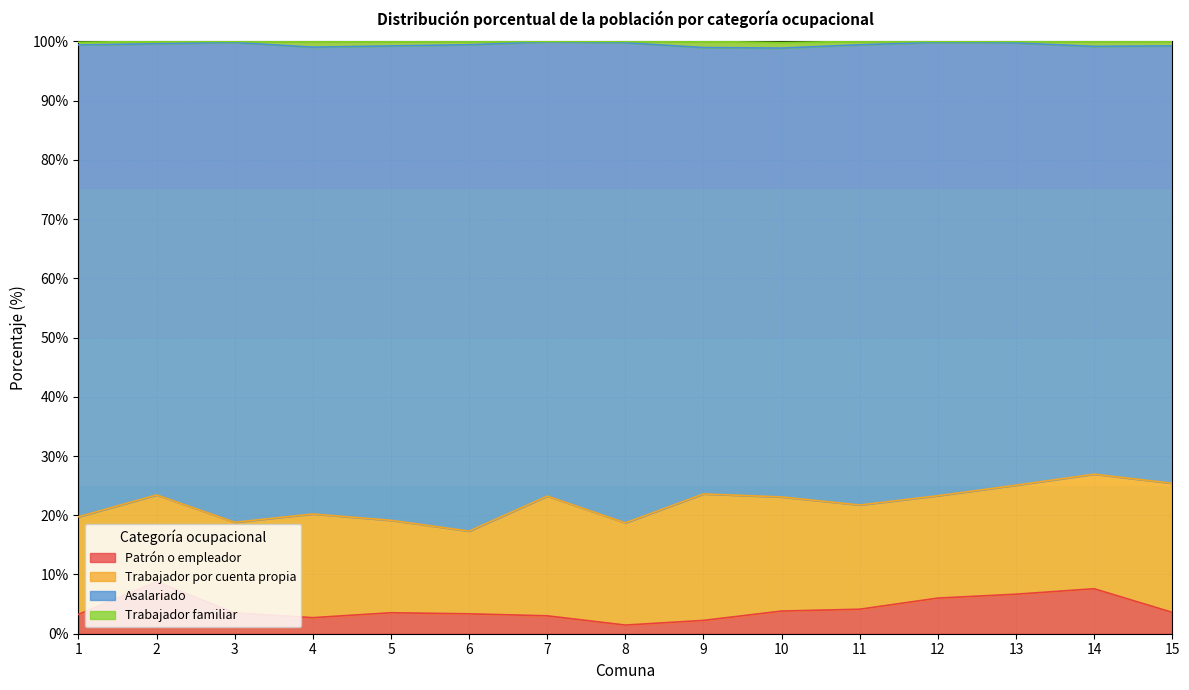

Is it true that Patrón o empleador equals 7.6 at 14?

True